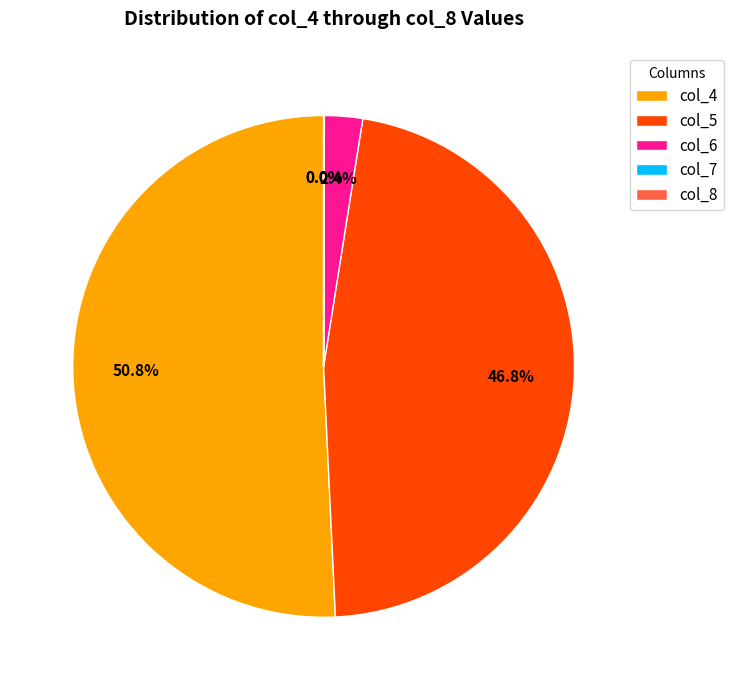

To the nearest percent, what is the average slice percentage?

20%